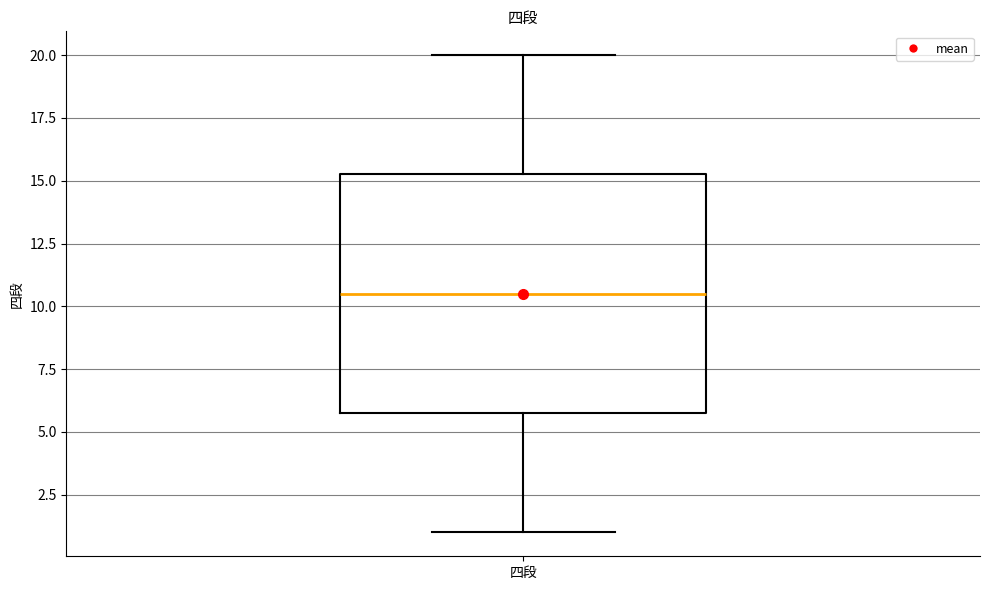

Where does the median line of the box for 四段 sit on the y-axis? The values are not printed on the chart, so give them approximately, as read against the axis.

10.5